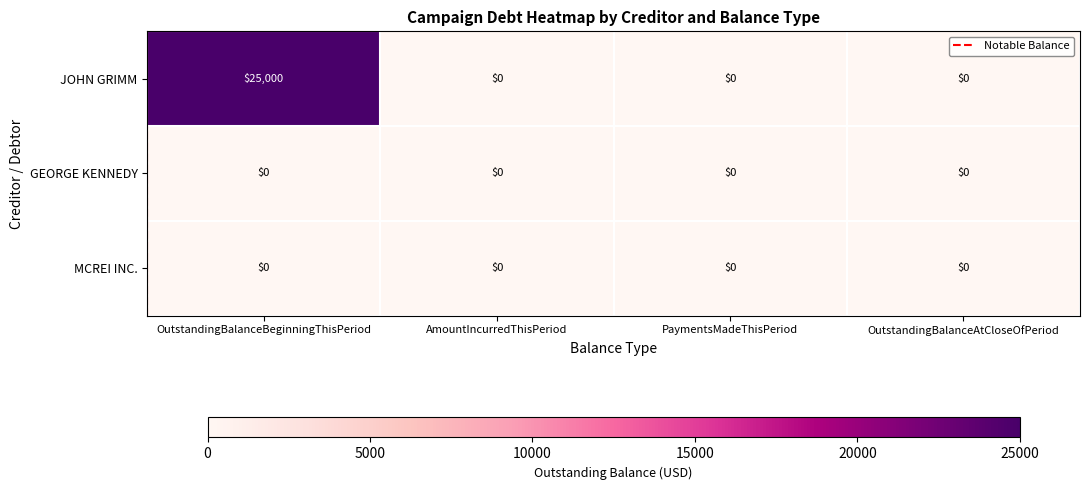

What is the difference between the highest and lowest values at OutstandingBalanceBeginningThisPeriod?

25000